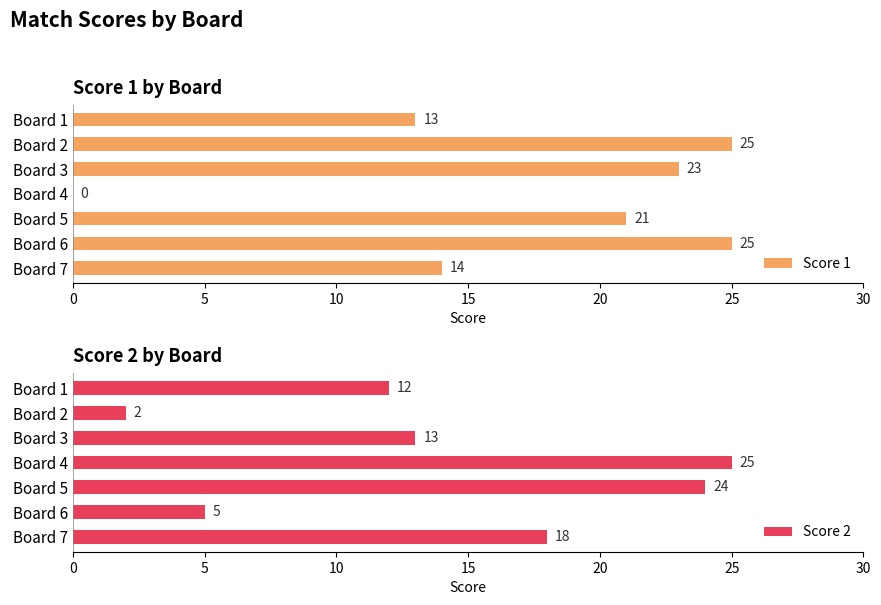

Rank the series by their maximum value, from highest to lowest.

Score 1, Score 2